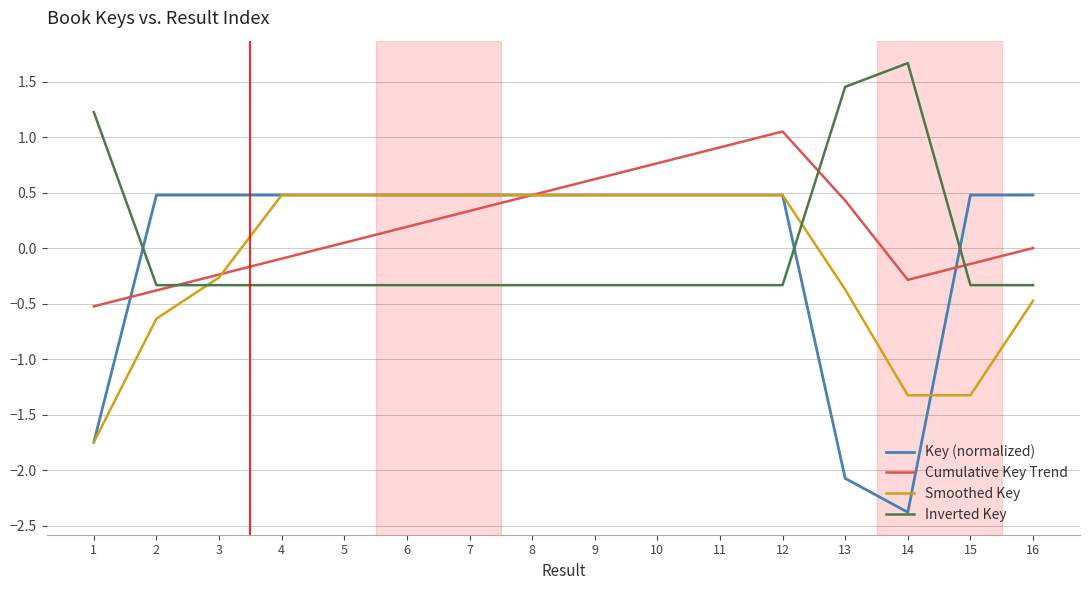

Is it true that Cumulative Key Trend equals 0.5 at 8?

True